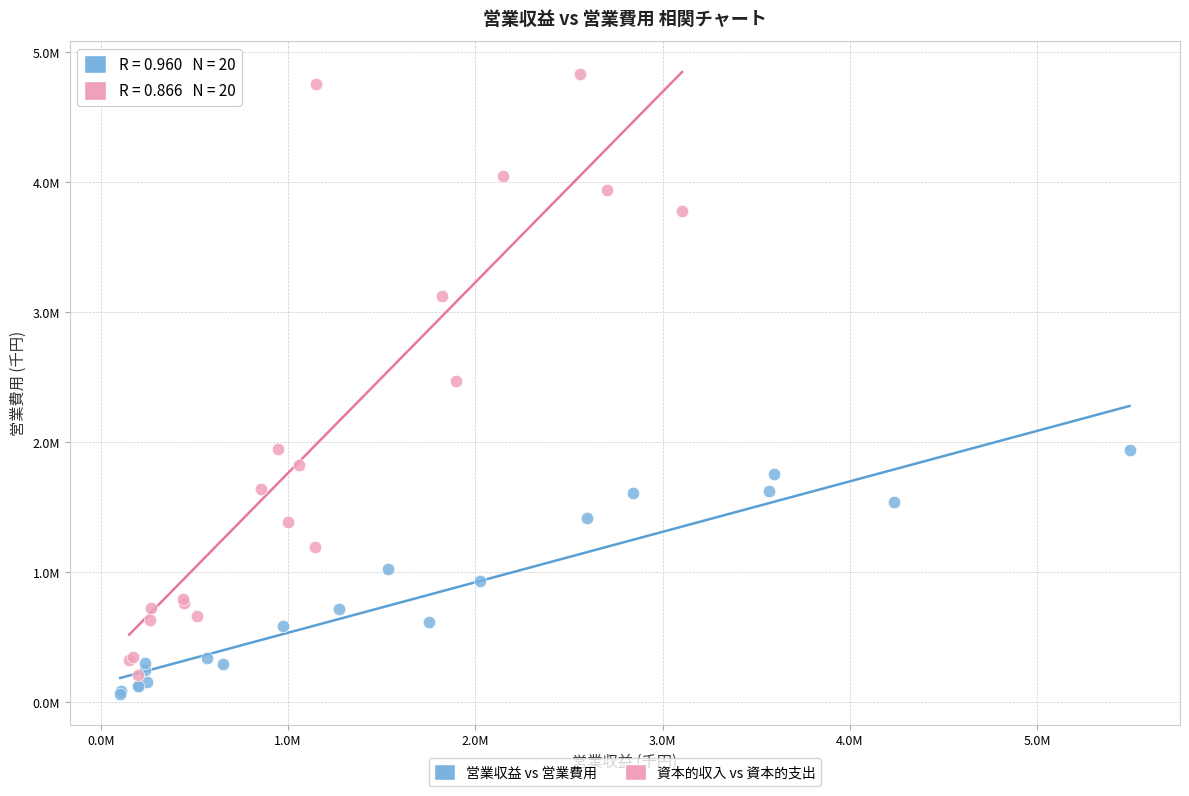

Which series has the largest Y range (max minus min)?

資本的収入 vs 資本的支出